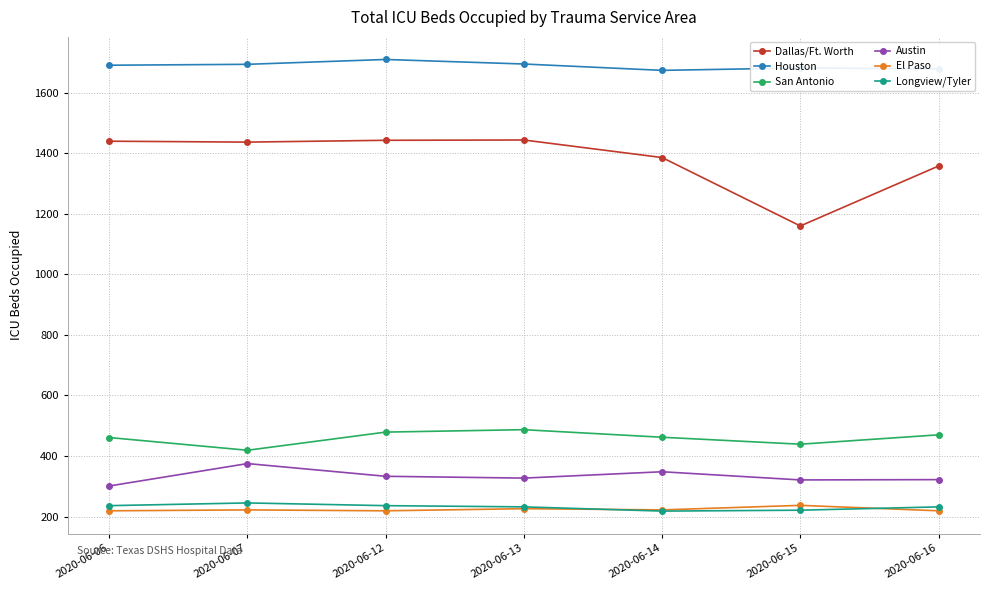

Is this an area chart (filled region under the line)?

No